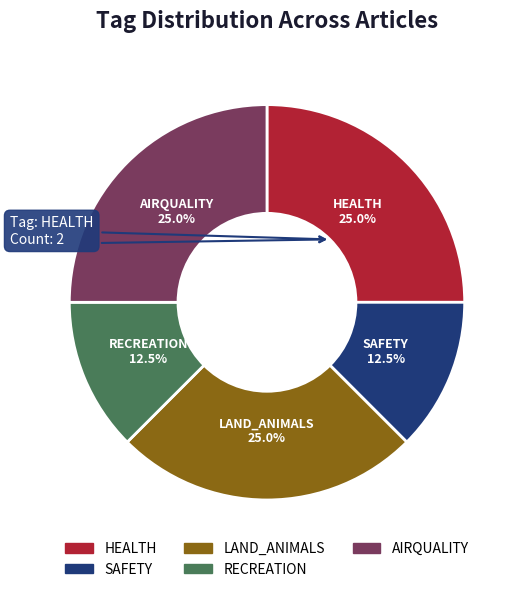

Combined, what portion of the pie is SAFETY and HEALTH?

37.5%